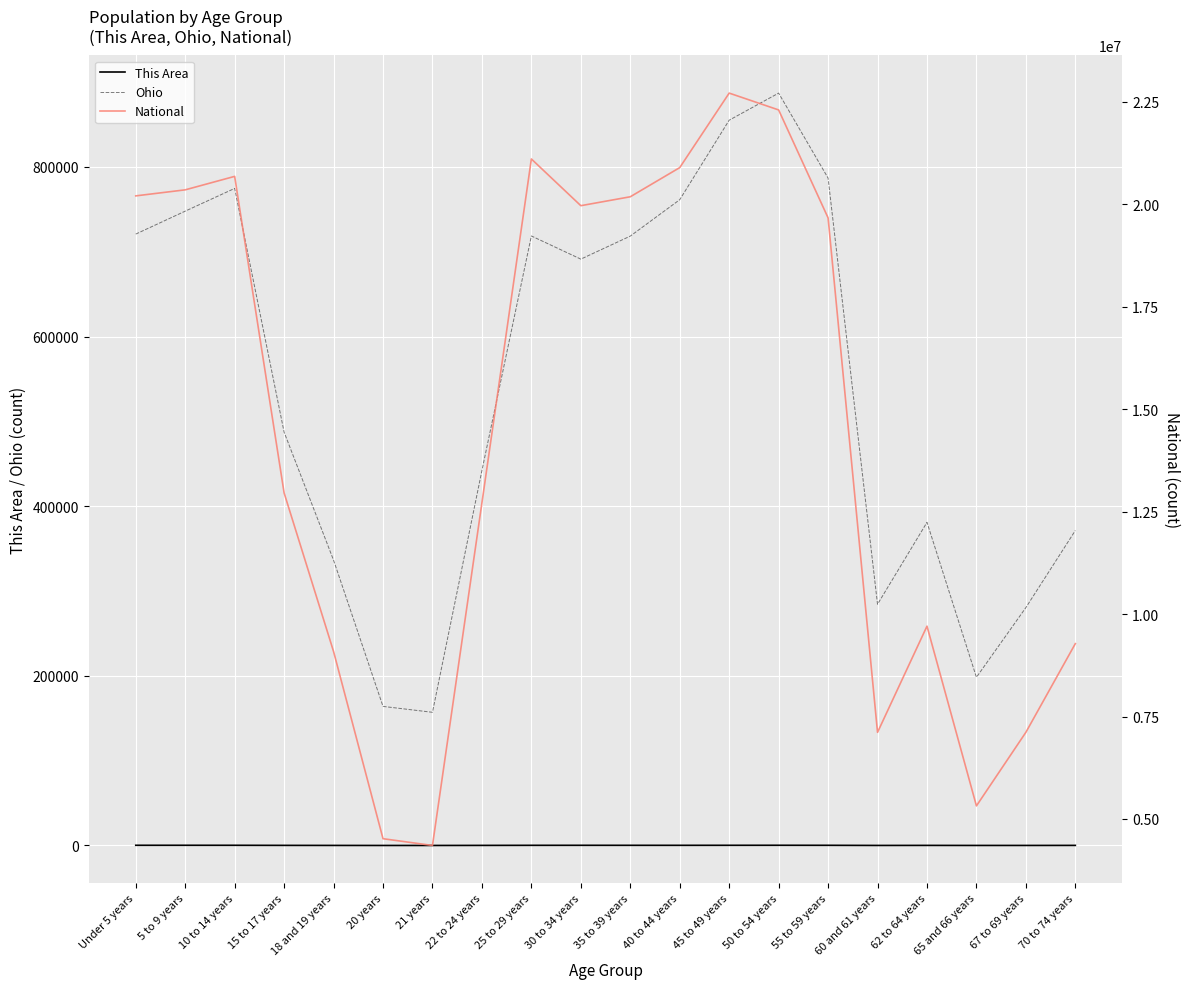

The Ohio series shows 720856 at Under 5 years. True or false?

True